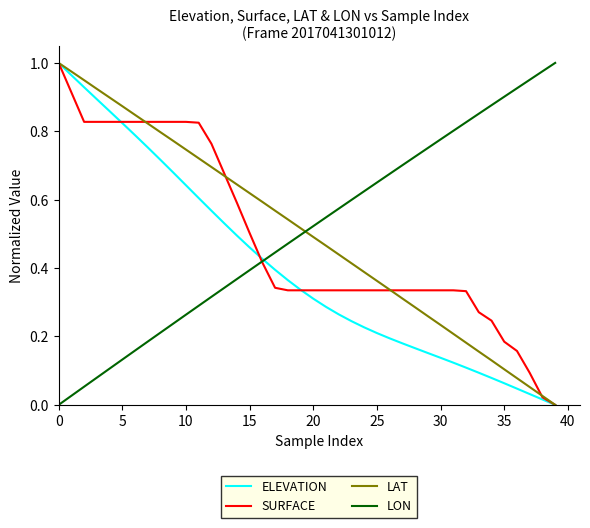

Does the chart display data point markers on the line(s)?

No